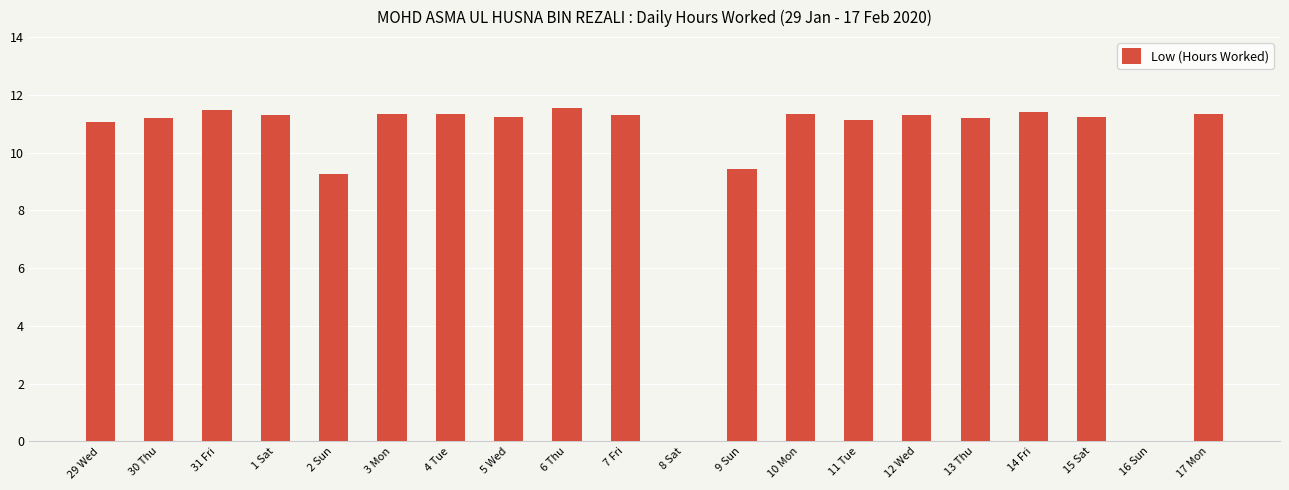

What is the change in value from 30 Thu to 31 Fri?

+0.3